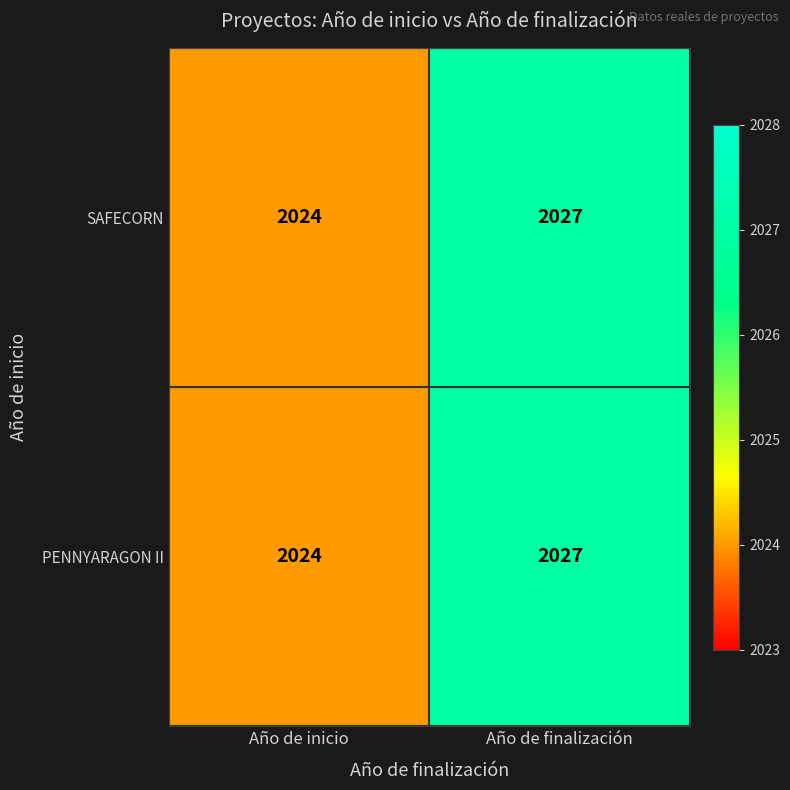

What is the minimum value shown in the chart?

2024